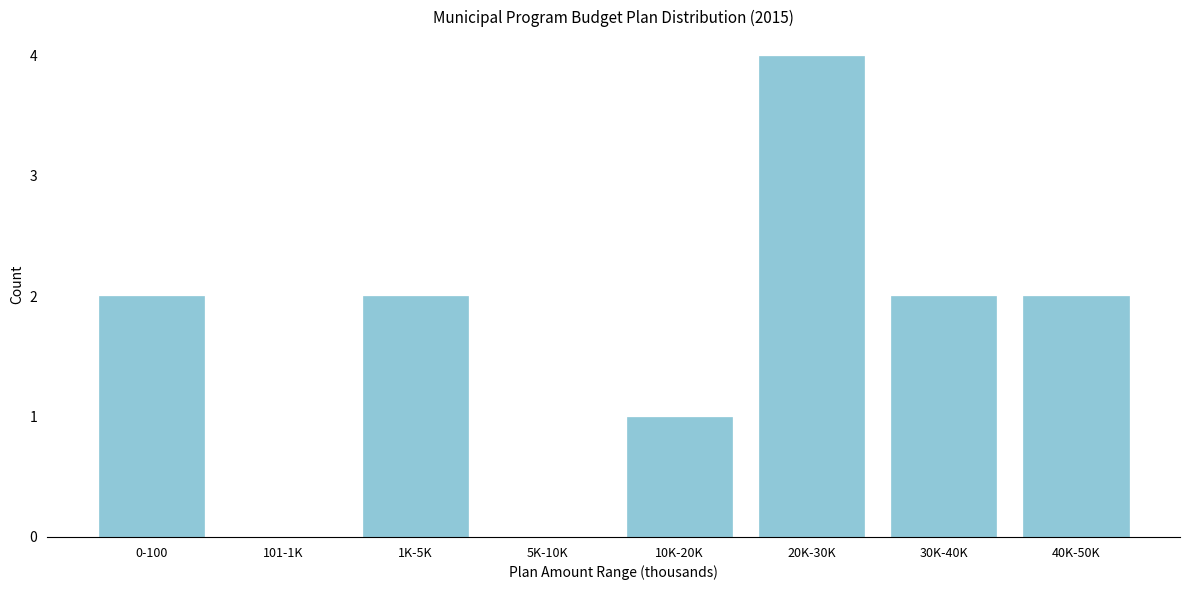

Reading left to right, list all the values displayed in this chart.

0-100=2	101-1K=0	1K-5K=2	5K-10K=0	10K-20K=1	20K-30K=4	30K-40K=2	40K-50K=2